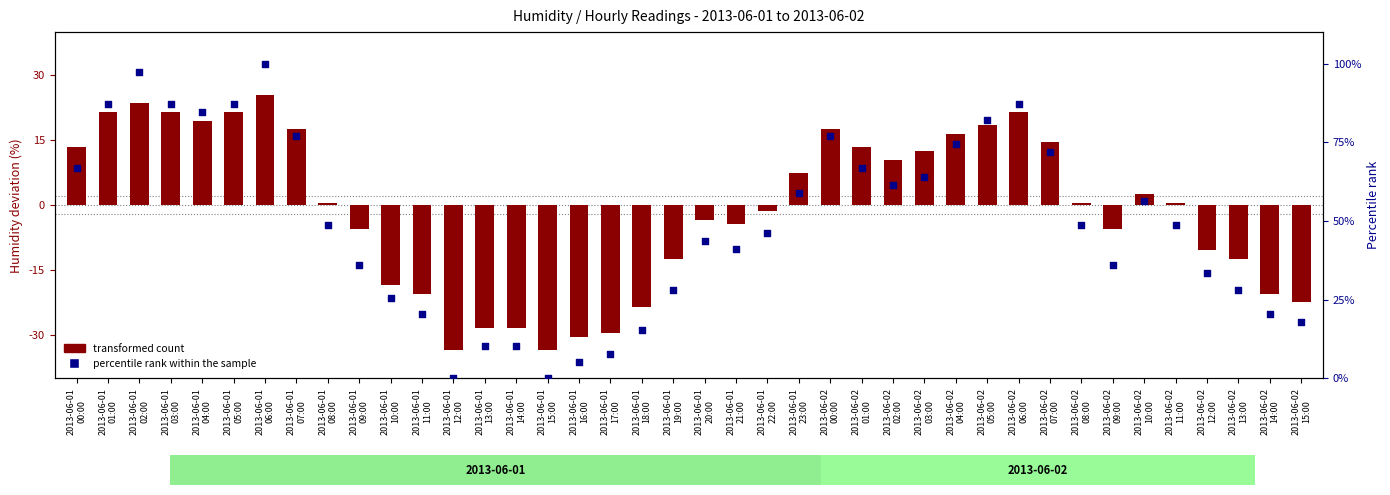

Which series has the largest total across all categories?

percentile rank within the sample